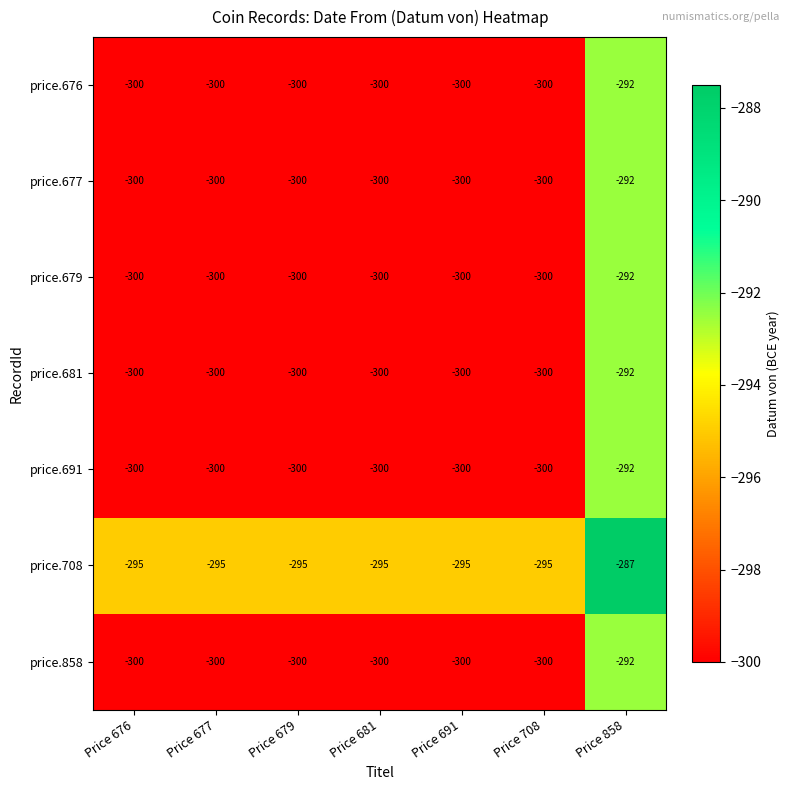

What is the difference between the maximum and second lowest values in the price.677 series?

8